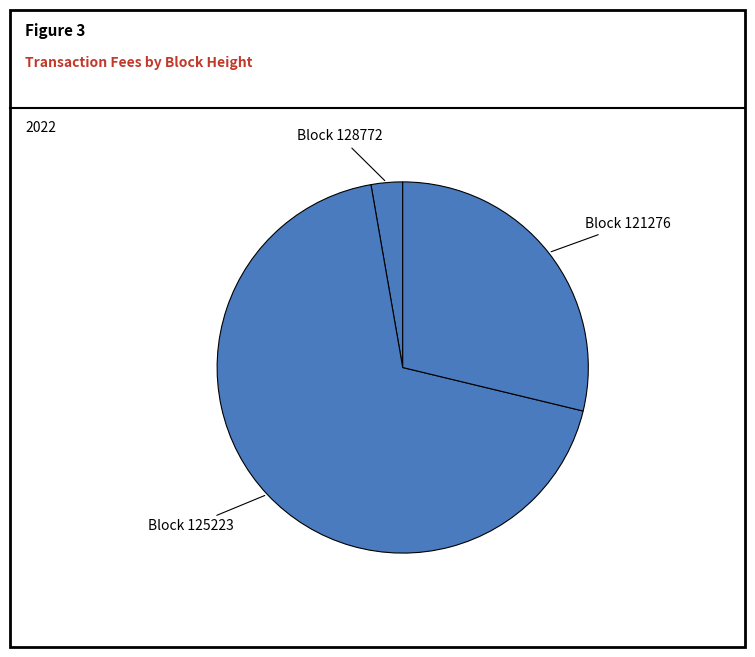

Which category has the smallest portion of the pie?

Block 128772